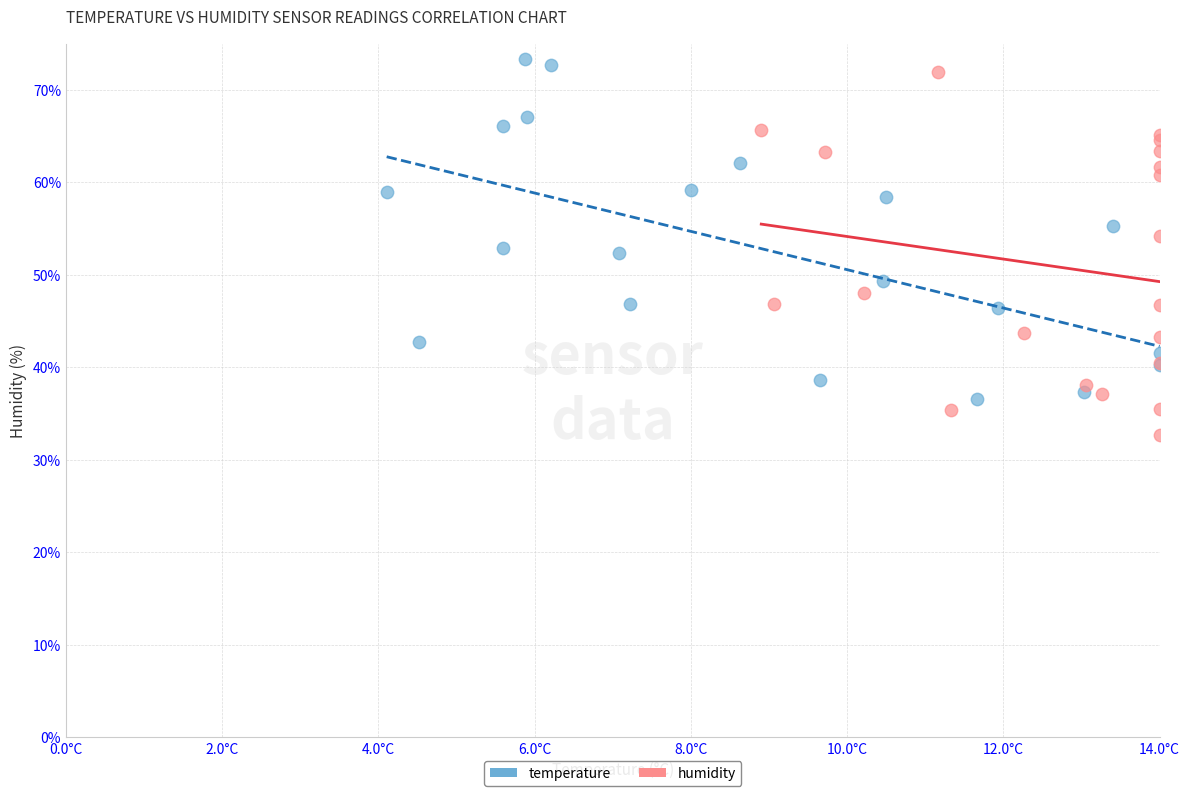

Which series has the largest Y range (max minus min)?

humidity